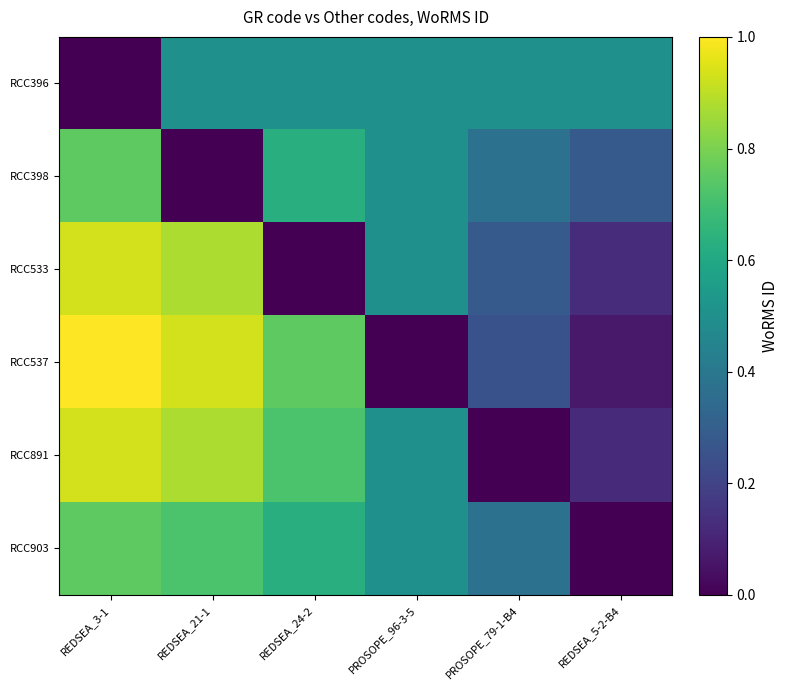

Reading left to right, what are all the values shown in this chart?

RCC396: REDSEA_3-1=0.0	REDSEA_21-1=0.5	REDSEA_24-2=0.5	PROSOPE_96-3-5=0.5	PROSOPE_79-1-B4=0.5	REDSEA_5-2-B4=0.5
RCC398: REDSEA_3-1=0.8	REDSEA_21-1=0.0	REDSEA_24-2=0.6	PROSOPE_96-3-5=0.5	PROSOPE_79-1-B4=0.4	REDSEA_5-2-B4=0.3
RCC533: REDSEA_3-1=0.9	REDSEA_21-1=0.9	REDSEA_24-2=0.0	PROSOPE_96-3-5=0.5	PROSOPE_79-1-B4=0.3	REDSEA_5-2-B4=0.1
RCC537: REDSEA_3-1=1.0	REDSEA_21-1=0.9	REDSEA_24-2=0.8	PROSOPE_96-3-5=0.0	PROSOPE_79-1-B4=0.3	REDSEA_5-2-B4=0.1
RCC891: REDSEA_3-1=0.9	REDSEA_21-1=0.9	REDSEA_24-2=0.7	PROSOPE_96-3-5=0.5	PROSOPE_79-1-B4=0.0	REDSEA_5-2-B4=0.1
RCC903: REDSEA_3-1=0.8	REDSEA_21-1=0.7	REDSEA_24-2=0.6	PROSOPE_96-3-5=0.5	PROSOPE_79-1-B4=0.4	REDSEA_5-2-B4=0.0